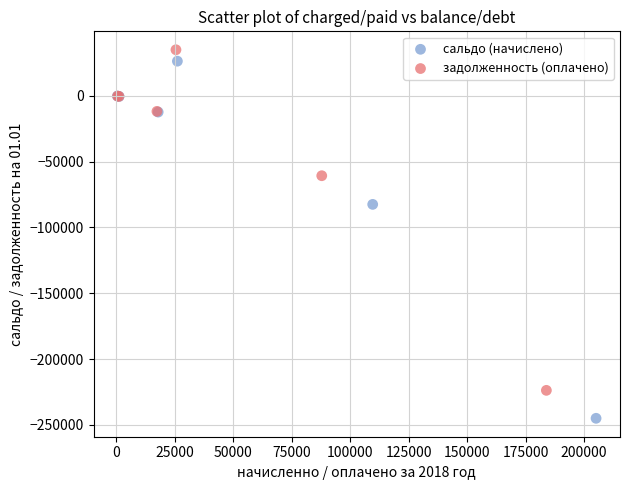

What are all the series names shown in the legend?

сальдо (начислено), задолженность (оплачено)